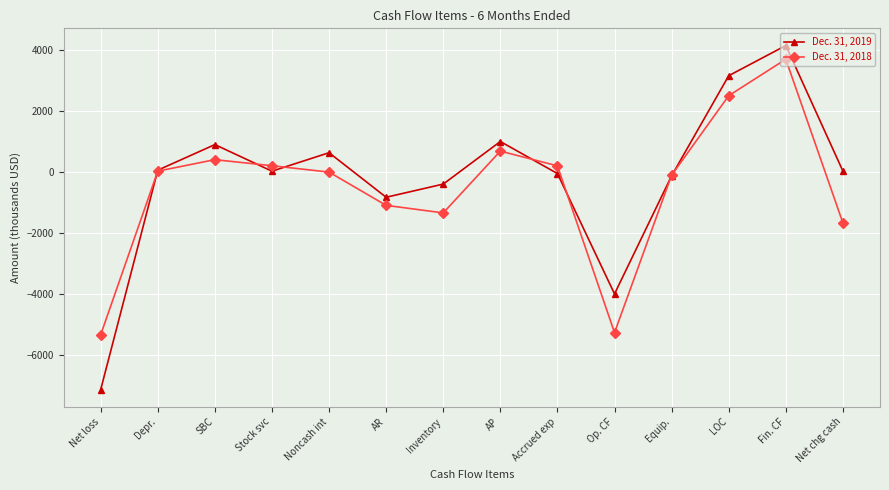

True or false: Dec. 31, 2018 and Dec. 31, 2019 intersect in this chart.

True